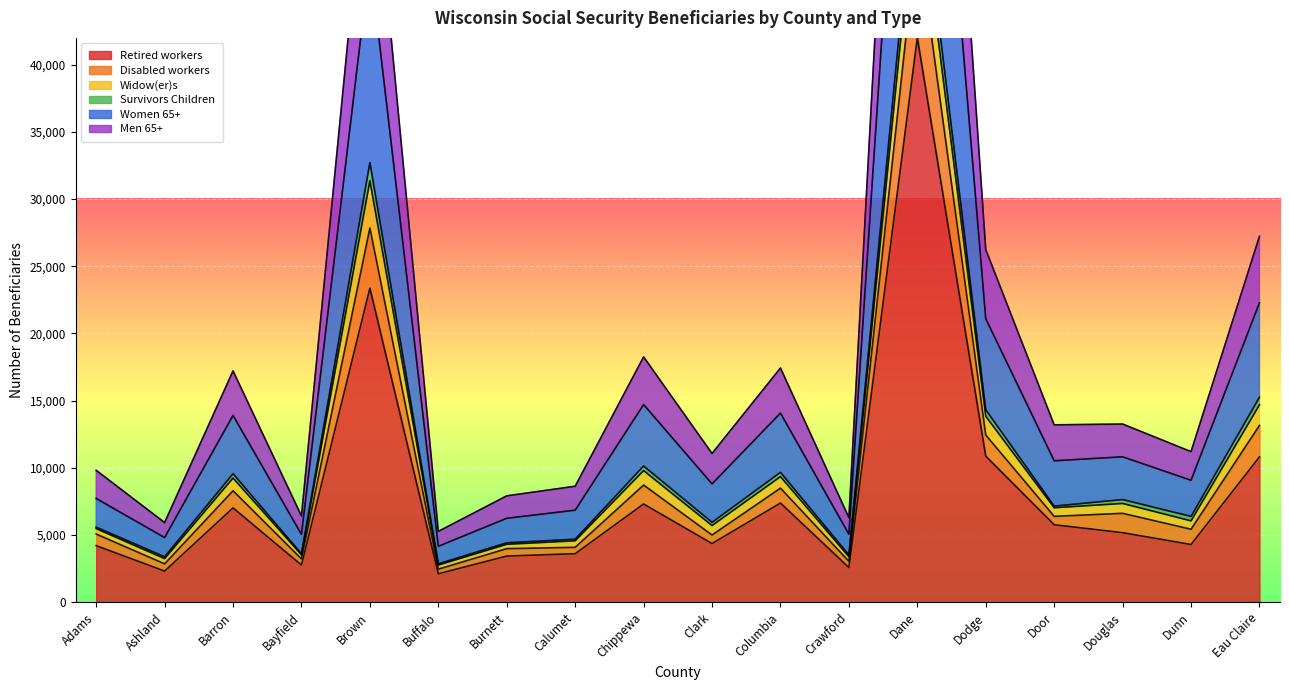

Where is the first local minimum for Widow(er)s?

Ashland